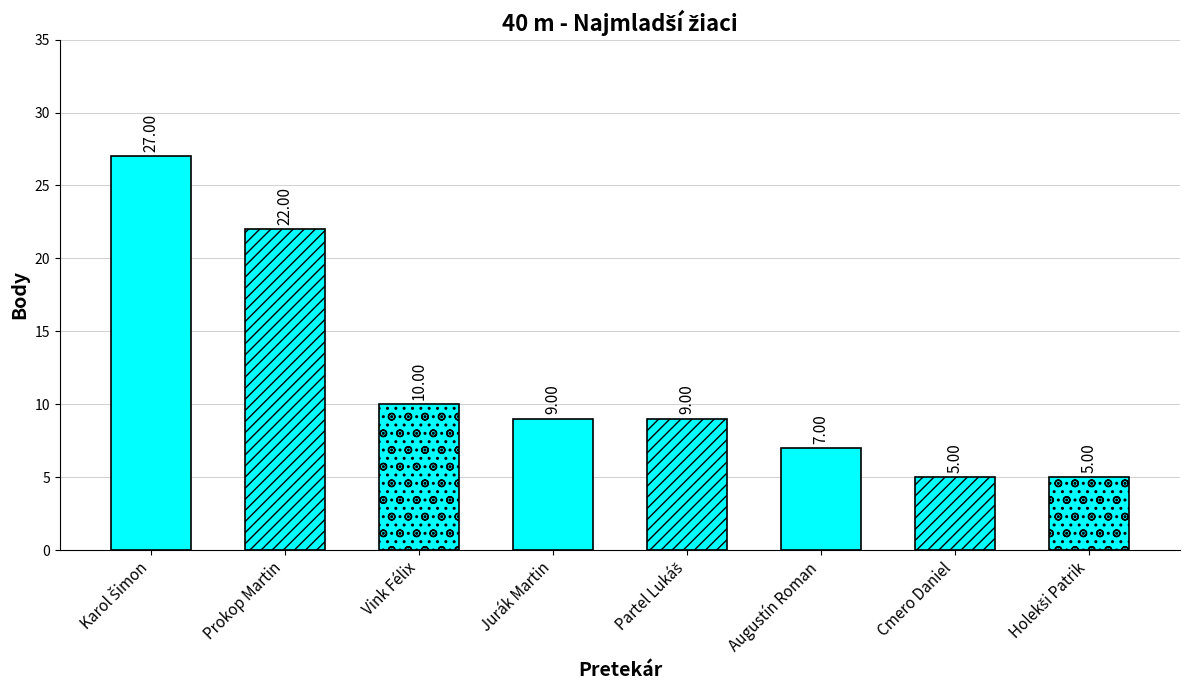

True or false: the data shows 9 at Jurák Martin.

True